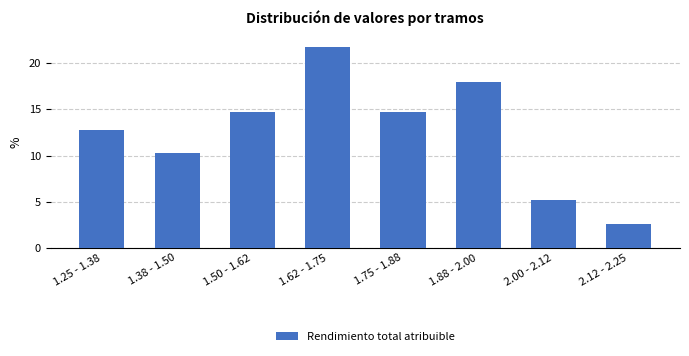

Reading left to right, what are all the values shown in this chart?

12.8	10.3	14.7	21.8	14.7	17.9	5.1	2.6